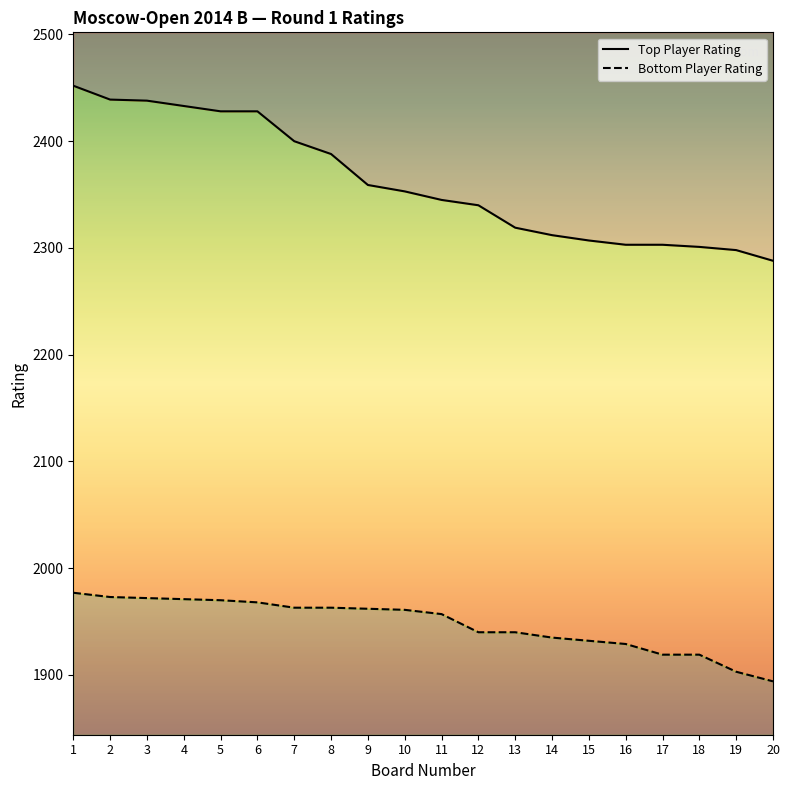

What is the sum of the Top Player Rating values at 6 and 12?

4768